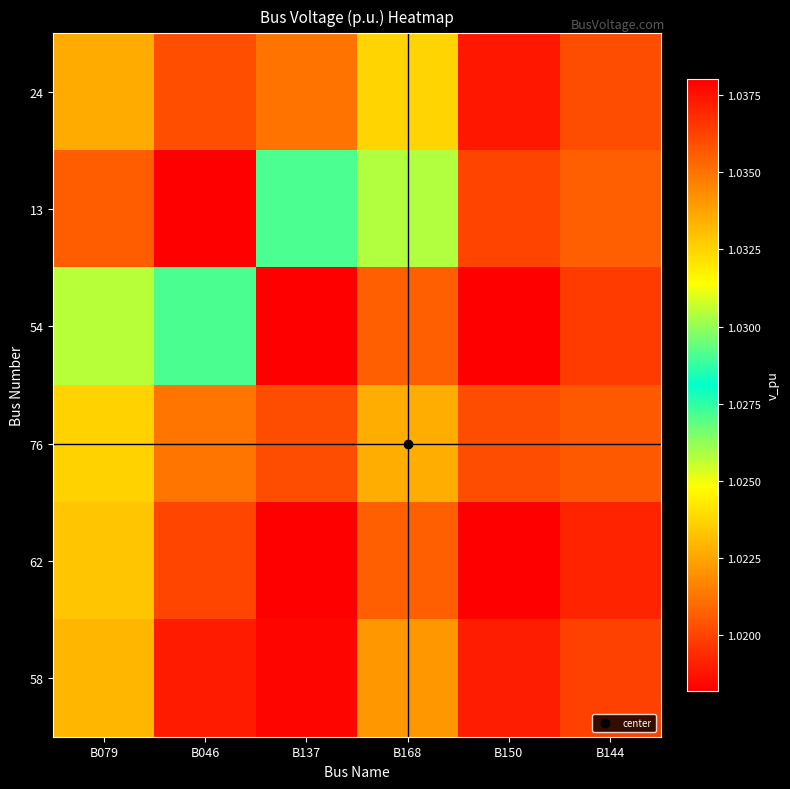

Reading right to left, extract all data points from this chart.

24: B144=1.0	B150=1.0	B168=1.0	B137=1.0	B046=1.0	B079=1.0
13: B144=1.0	B150=1.0	B168=1.0	B137=1.0	B046=1.0	B079=1.0
54: B144=1.0	B150=1.0	B168=1.0	B137=1.0	B046=1.0	B079=1.0
76: B144=1.0	B150=1.0	B168=1.0	B137=1.0	B046=1.0	B079=1.0
62: B144=1.0	B150=1.0	B168=1.0	B137=1.0	B046=1.0	B079=1.0
58: B144=1.0	B150=1.0	B168=1.0	B137=1.0	B046=1.0	B079=1.0